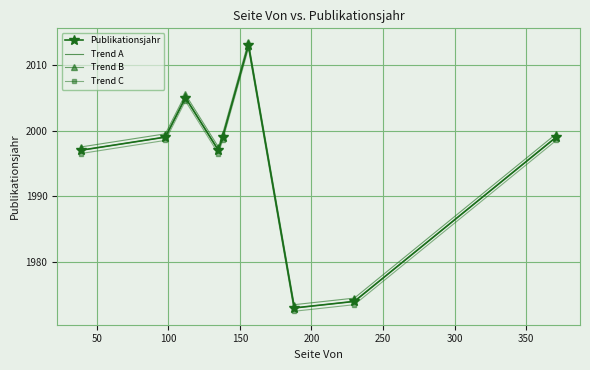

What is the difference between the maximum and minimum values in the Trend B series?

40.0